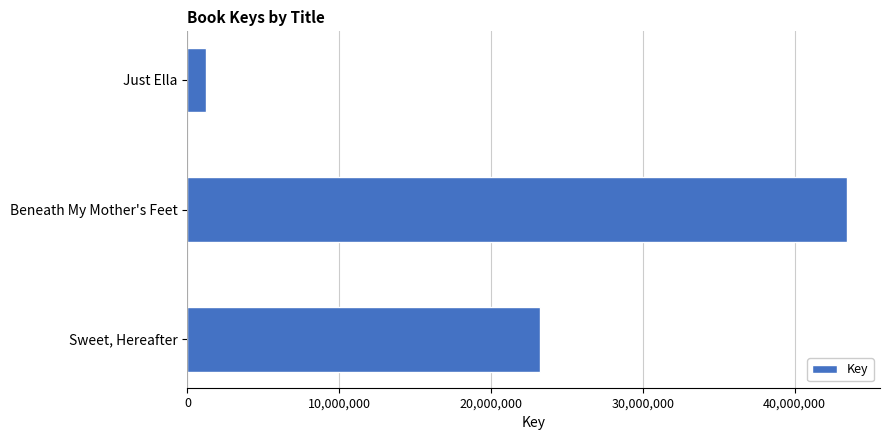

Are the bars grouped side by side (vs. stacked)?

No